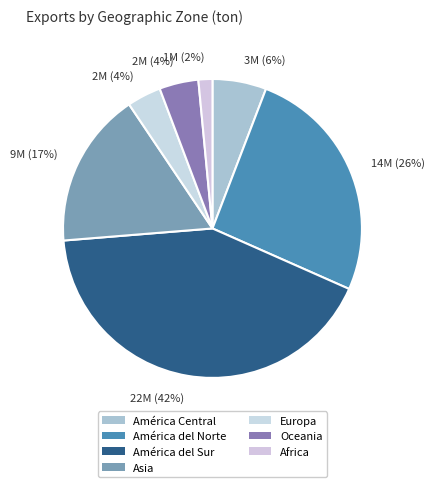

How many segments does this pie chart have?

7